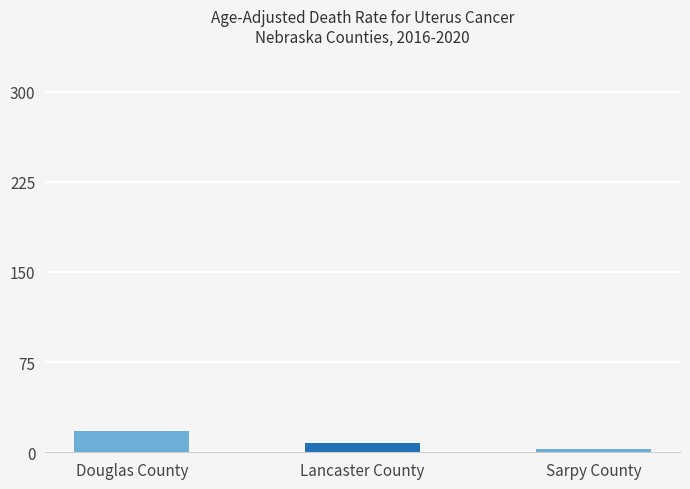

What is the difference between the maximum and minimum values?

15